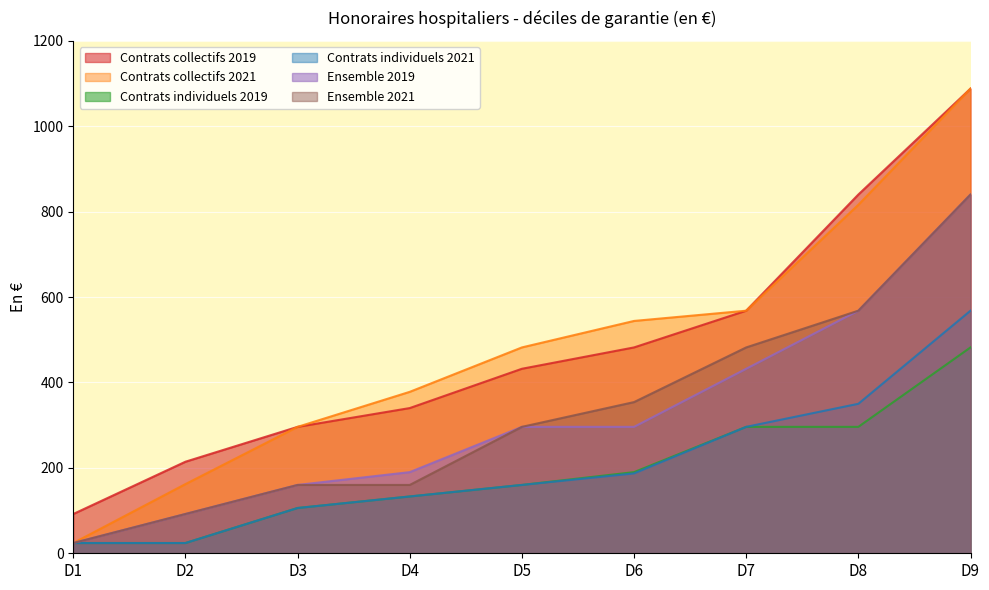

True or false: Contrats individuels 2021 and Ensemble 2019 cross at least once.

False